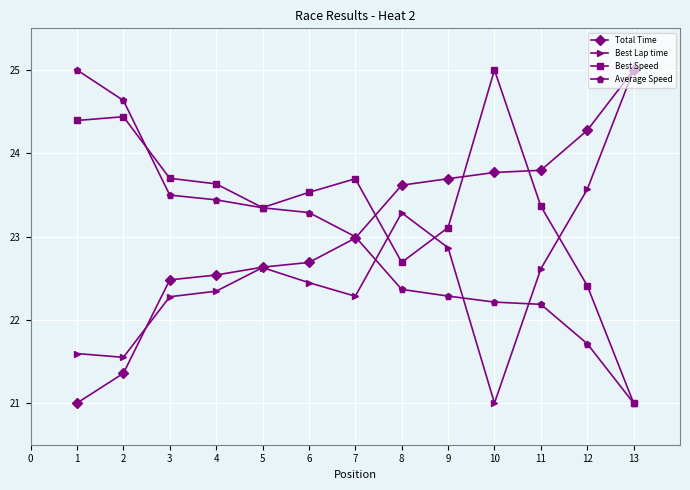

What is the total value across all series at 4?

92.0